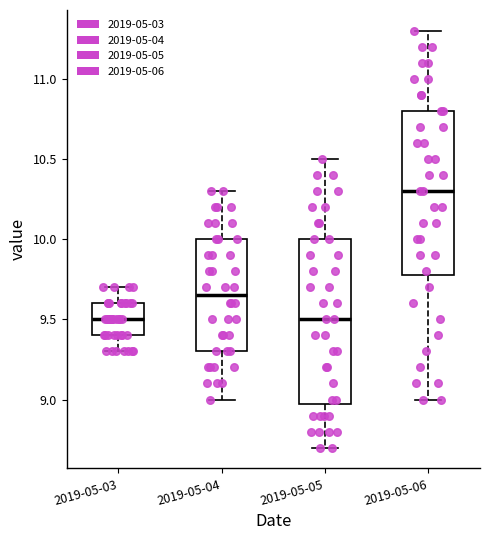

Reading left to right, read every box against the y-axis: the position of its median line, the range the box covers, and the ends of its whiskers. The values are not printed on the chart, so give them approximately, as read against the axis.

2019-05-03: median 9.50, box 9.40 to 9.60, whiskers 9.30 to 9.70
2019-05-04: median 9.65, box 9.30 to 10.00, whiskers 9.00 to 10.30
2019-05-05: median 9.50, box 9.00 to 10.00, whiskers 8.70 to 10.50
2019-05-06: median 10.30, box 9.80 to 10.80, whiskers 9.00 to 11.30